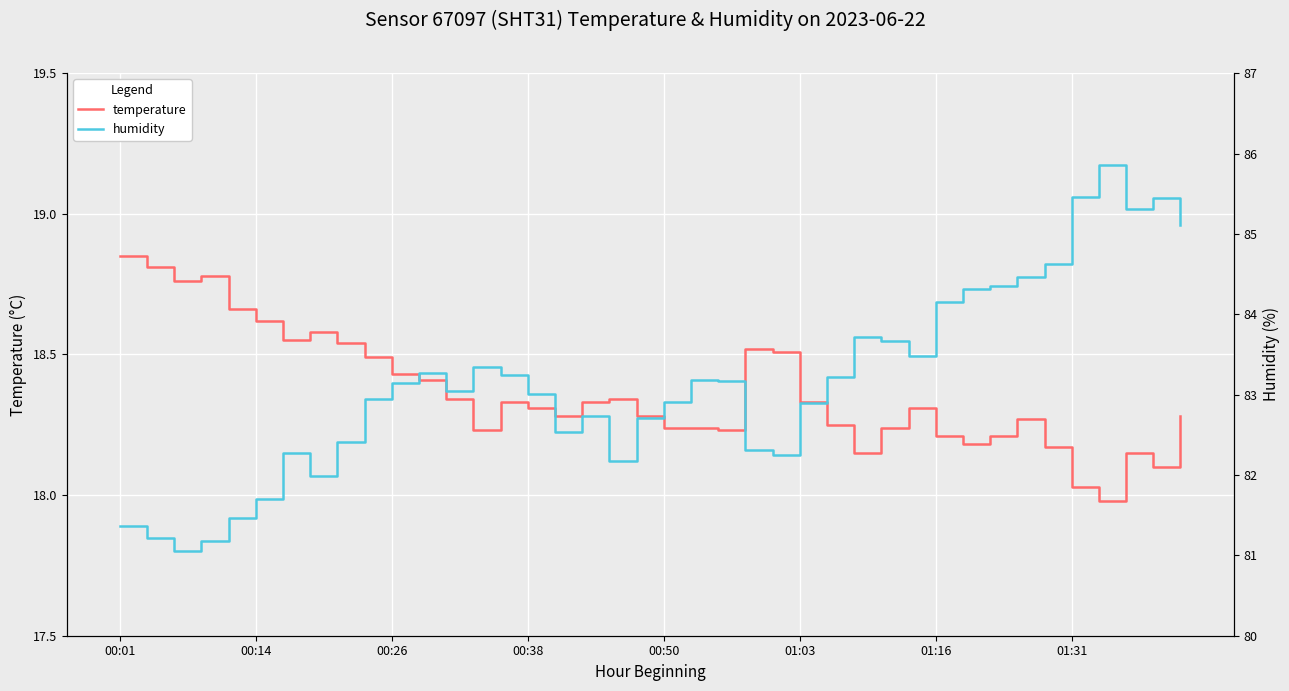

At which category is the sum across all series the highest?

36